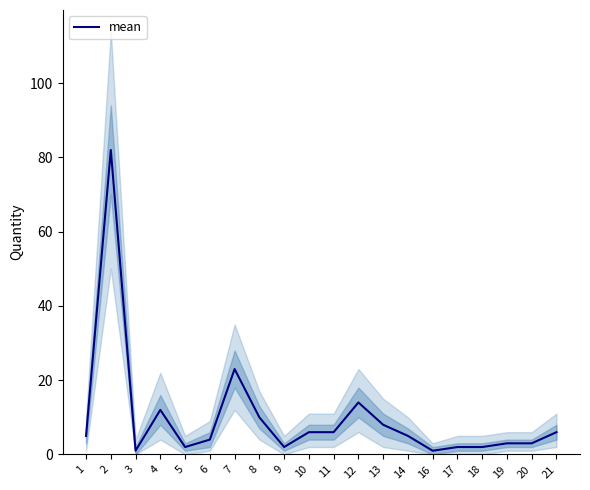

Does the chart display data point markers on the line(s)?

No